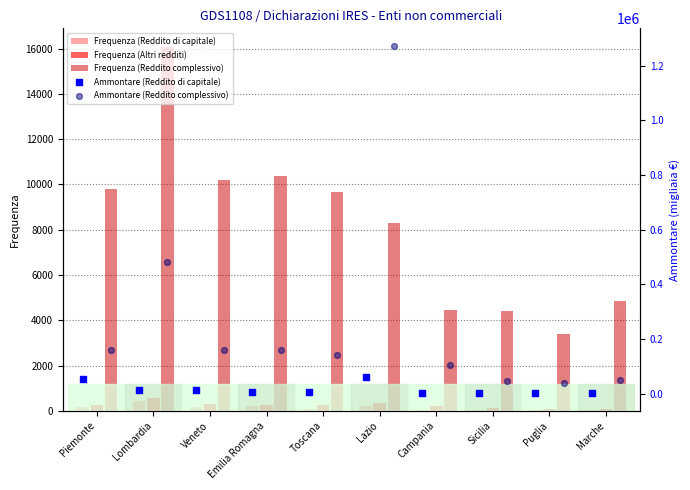

Which series has the largest Y range (max minus min)?

Ammontare (Reddito complessivo)